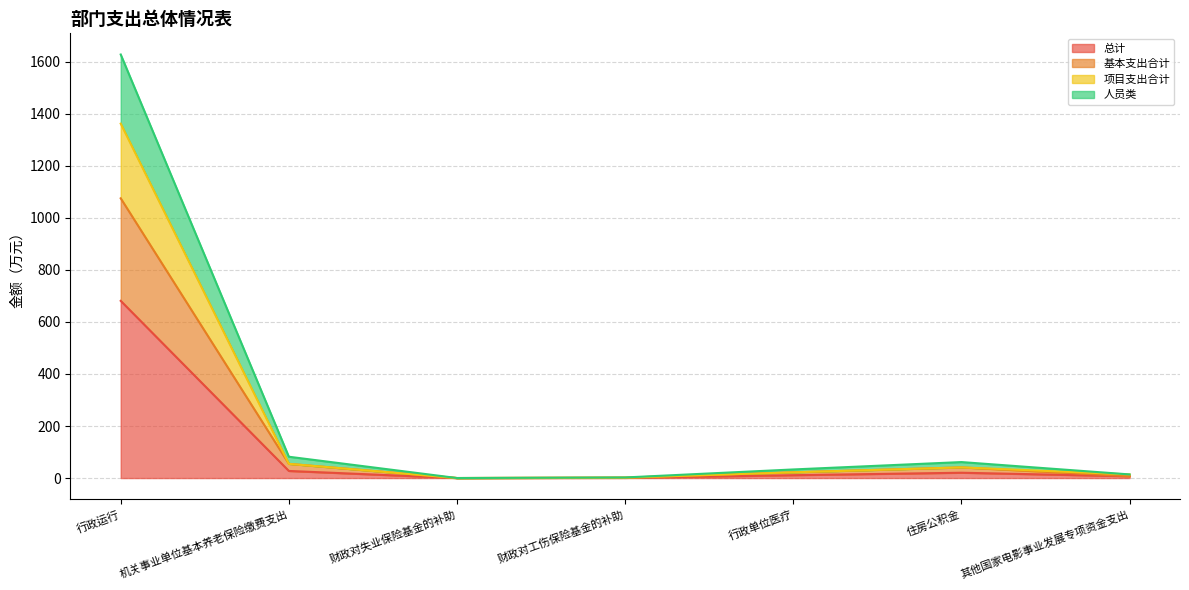

Reading right to left, what are all the values shown in this chart?

总计: 其他国家电影事业发展专项资金支出=7.0	住房公积金=20.5	行政单位医疗=11.0	财政对工伤保险基金的补助=0.8	财政对失业保险基金的补助=0.0	机关事业单位基本养老保险缴费支出=27.3	行政运行=681.1
基本支出合计: 其他国家电影事业发展专项资金支出=7.0	住房公积金=41.0	行政单位医疗=22.1	财政对工伤保险基金的补助=1.6	财政对失业保险基金的补助=0.1	机关事业单位基本养老保险缴费支出=54.6	行政运行=1075.2
项目支出合计: 其他国家电影事业发展专项资金支出=14.0	住房公积金=41.0	行政单位医疗=22.1	财政对工伤保险基金的补助=1.6	财政对失业保险基金的补助=0.1	机关事业单位基本养老保险缴费支出=54.6	行政运行=1362.2
人员类: 其他国家电影事业发展专项资金支出=14.0	住房公积金=61.5	行政单位医疗=33.1	财政对工伤保险基金的补助=2.3	财政对失业保险基金的补助=0.1	机关事业单位基本养老保险缴费支出=82.0	行政运行=1627.9